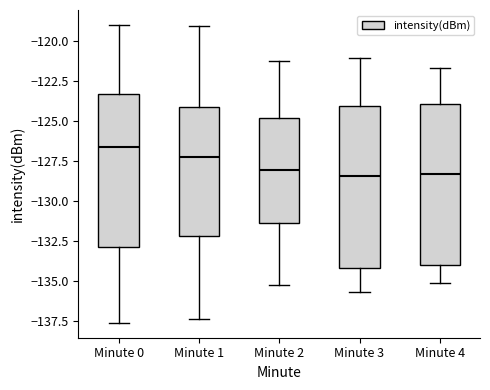

Reading left to right, transcribe this box plot: for each box, give where its median line is, the range the box spans, and where its two whiskers end, as read against the y-axis. The values are not printed on the chart, so give them approximately, as read against the axis.

Minute 0: median -126.5, box -133.0 to -123.5, whiskers -137.5 to -119.0
Minute 1: median -127.0, box -132.0 to -124.0, whiskers -137.5 to -119.0
Minute 2: median -128.0, box -131.5 to -125.0, whiskers -135.0 to -121.0
Minute 3: median -128.5, box -134.0 to -124.0, whiskers -135.5 to -121.0
Minute 4: median -128.5, box -134.0 to -124.0, whiskers -135.0 to -121.5